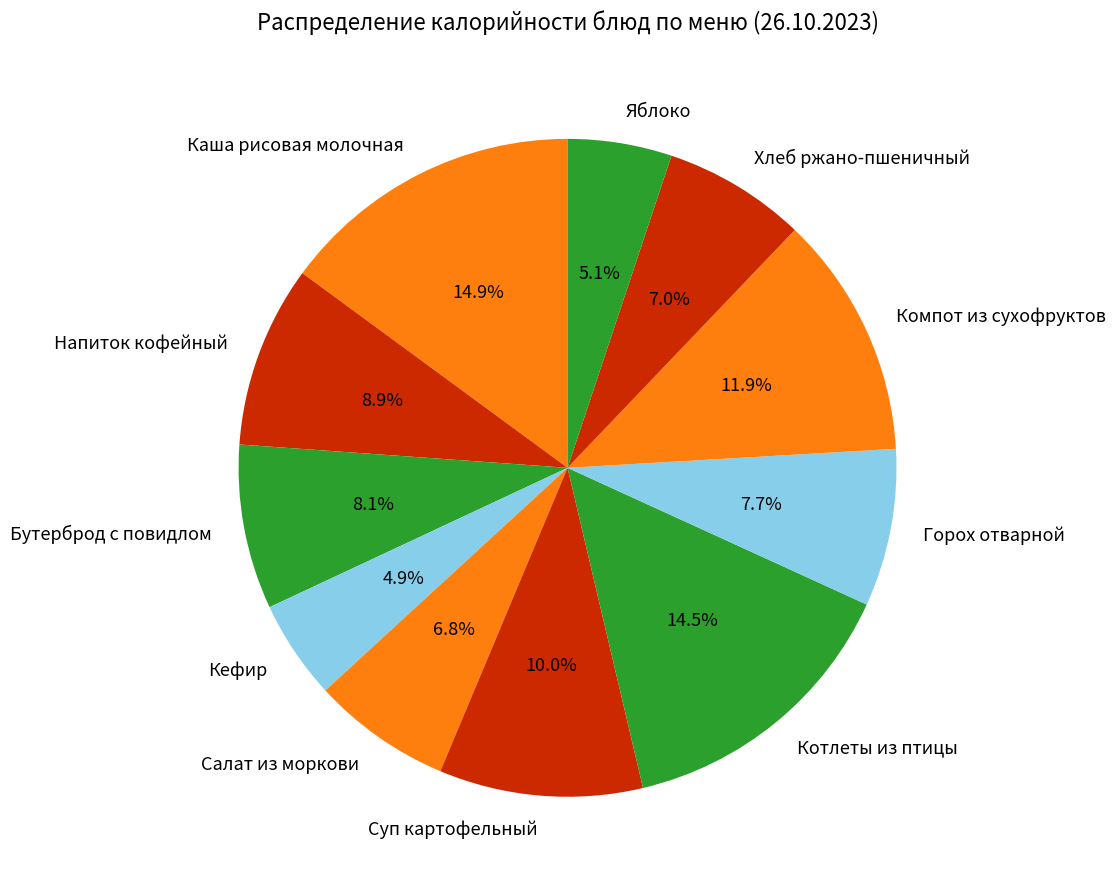

Combined, do Котлеты из птицы and Компот из сухофруктов account for over 50%?

No